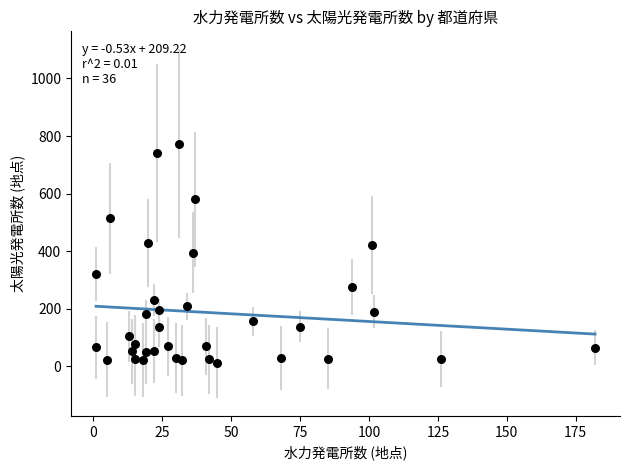

What is the range of Y values (max minus min)?

761